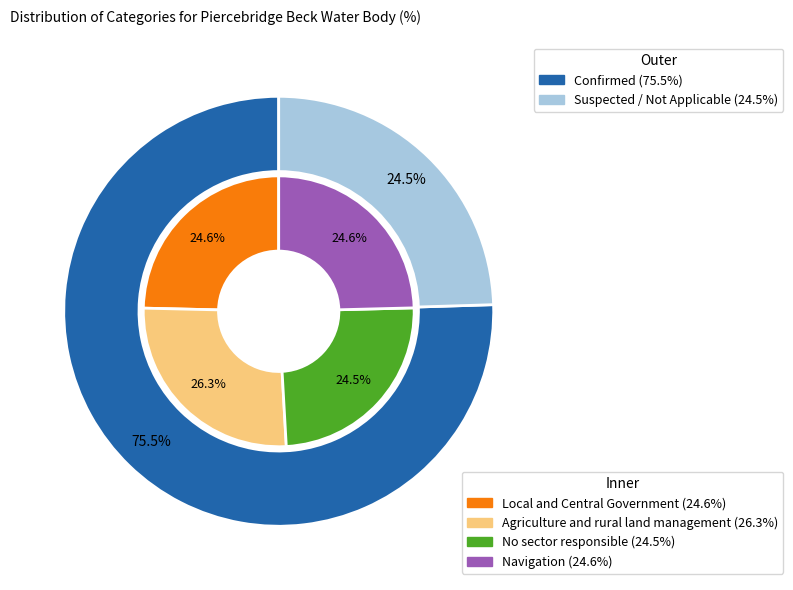

Count the number of slices in the pie.

4